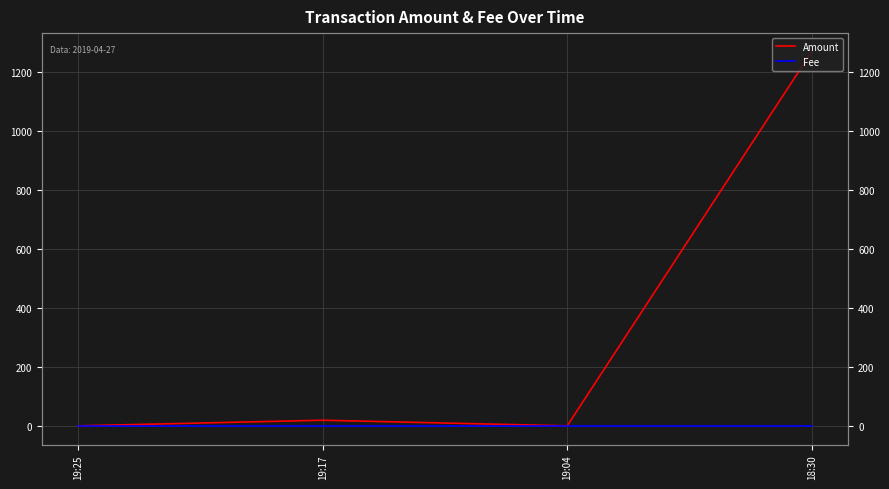

What is the label of the 3rd point from the left?

19:04